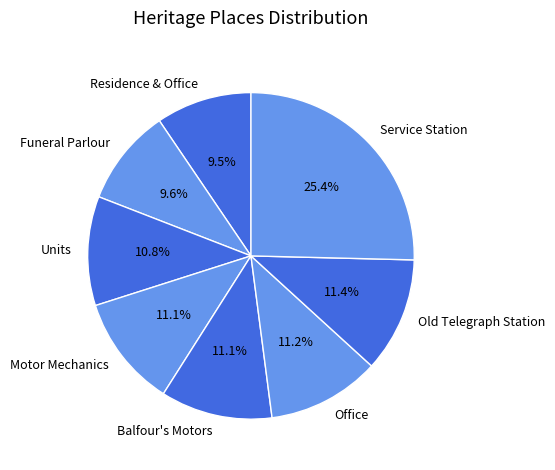

How much of the chart is everything except Units?

89.2%